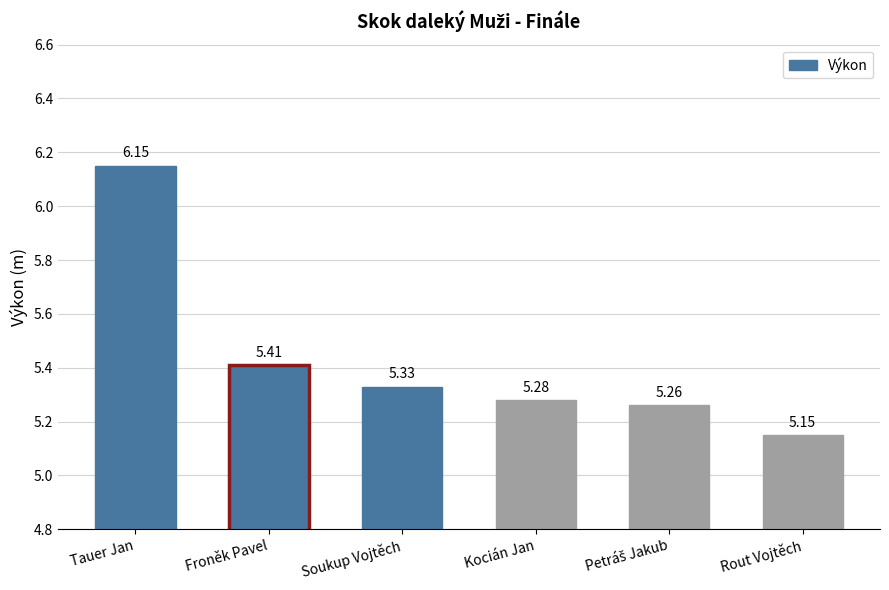

Is it true that the value at Soukup Vojtěch is 5.3?

True